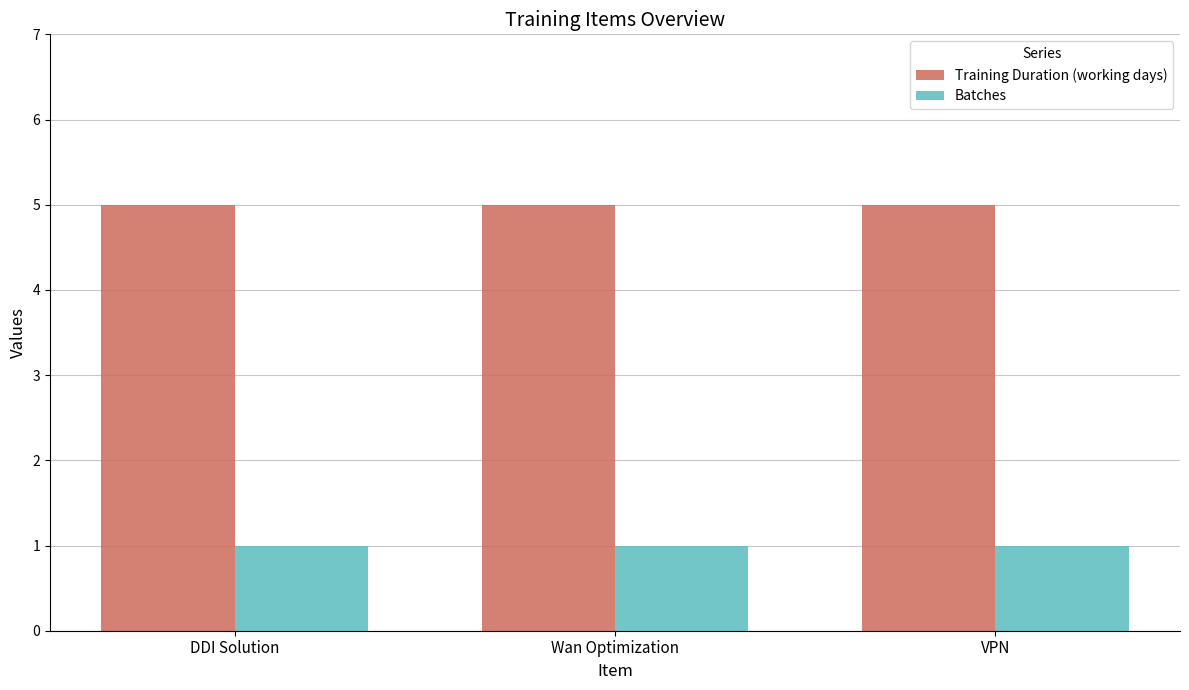

Rank the series by their average value, from highest to lowest.

Training Duration (working days), Batches